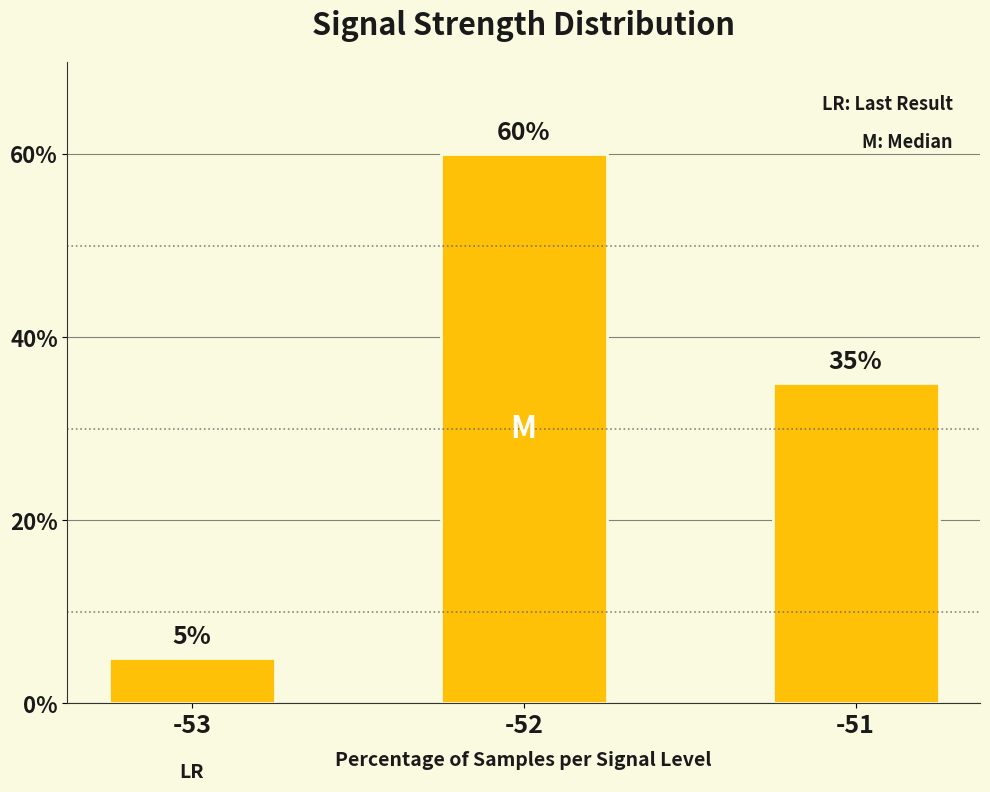

Is it true that the value at -53 is 8?

False